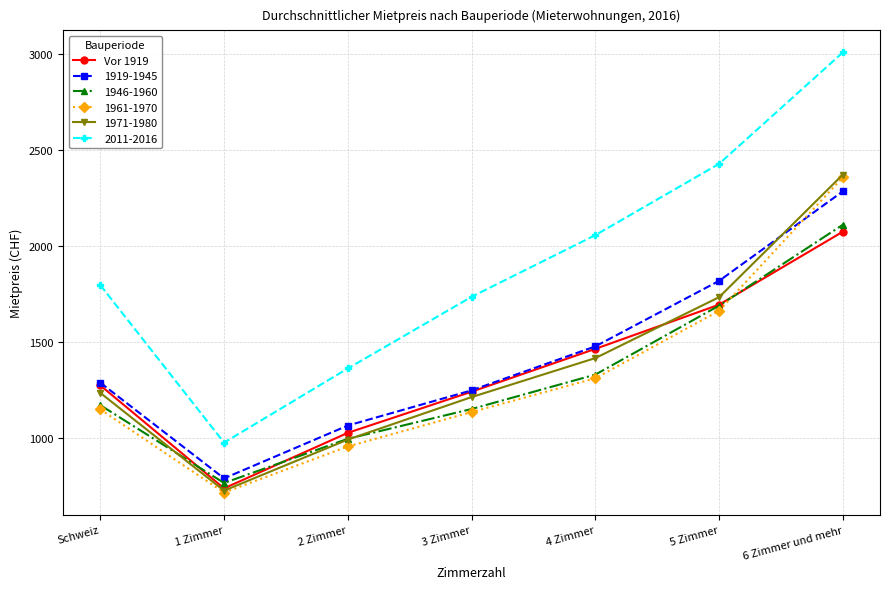

How many values in the 1971-1980 series are below 1237?

3